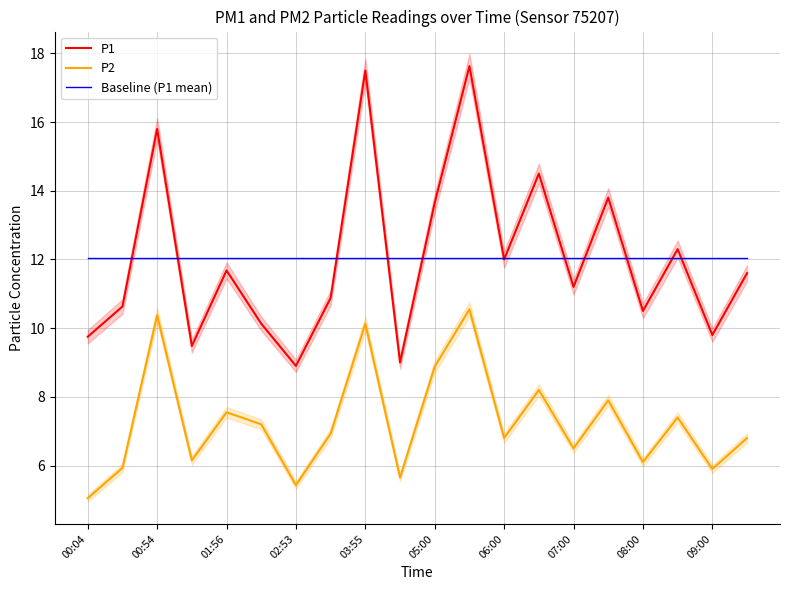

What is the lowest value of the Baseline (P1 mean) series?

12.0